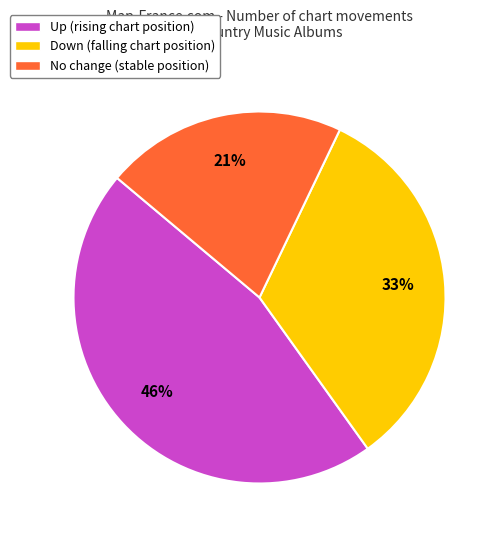

Count the number of slices in the pie.

3